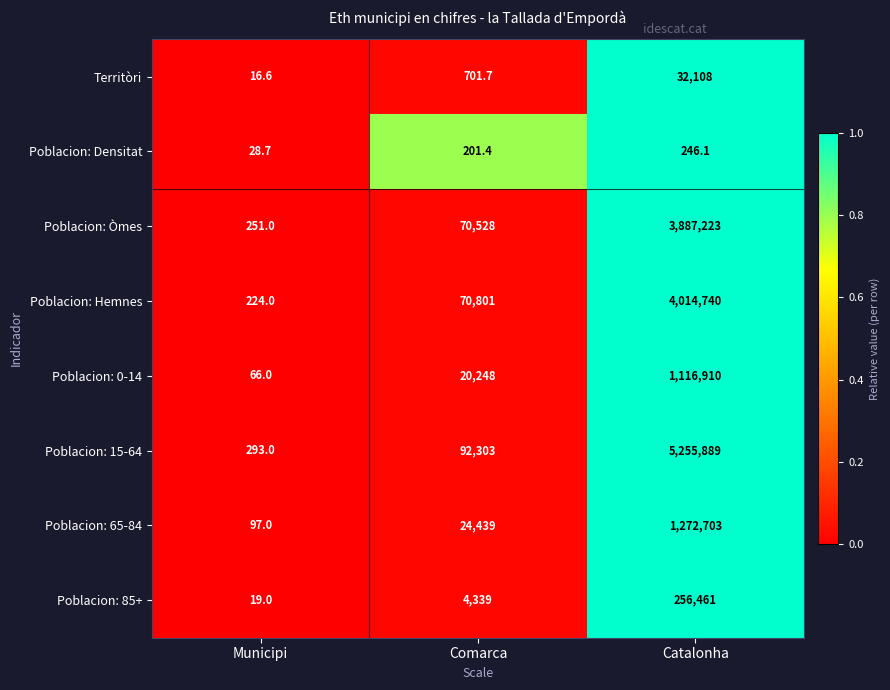

At which category is the sum across all series the highest?

Catalonha